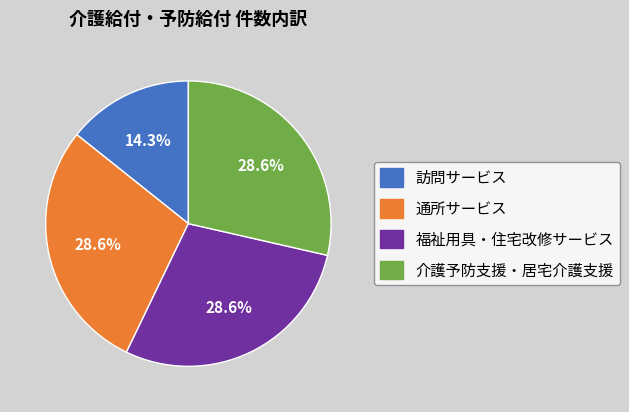

How many slices are in this pie chart?

4